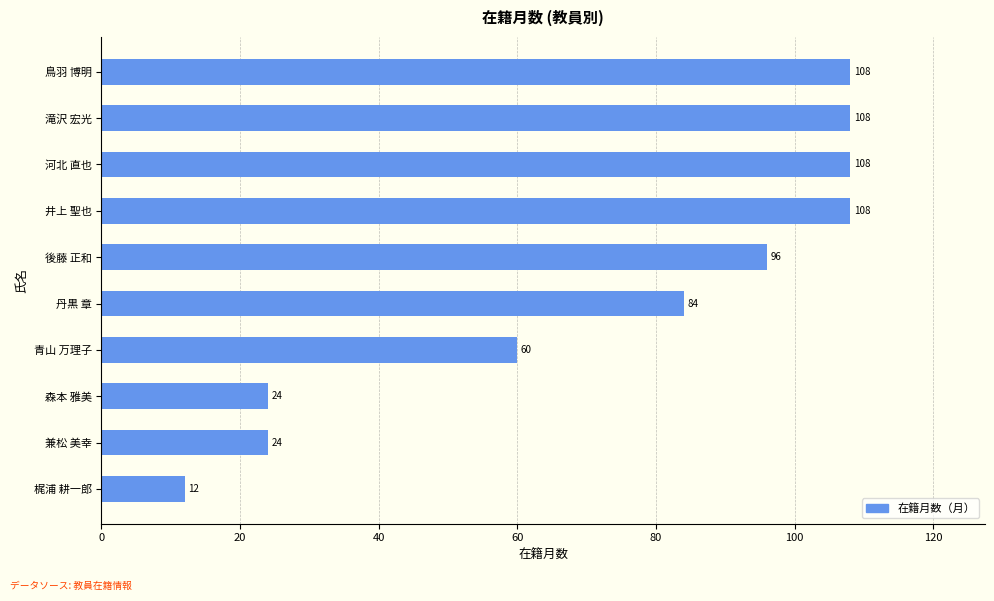

Count the number of data series in this chart.

1